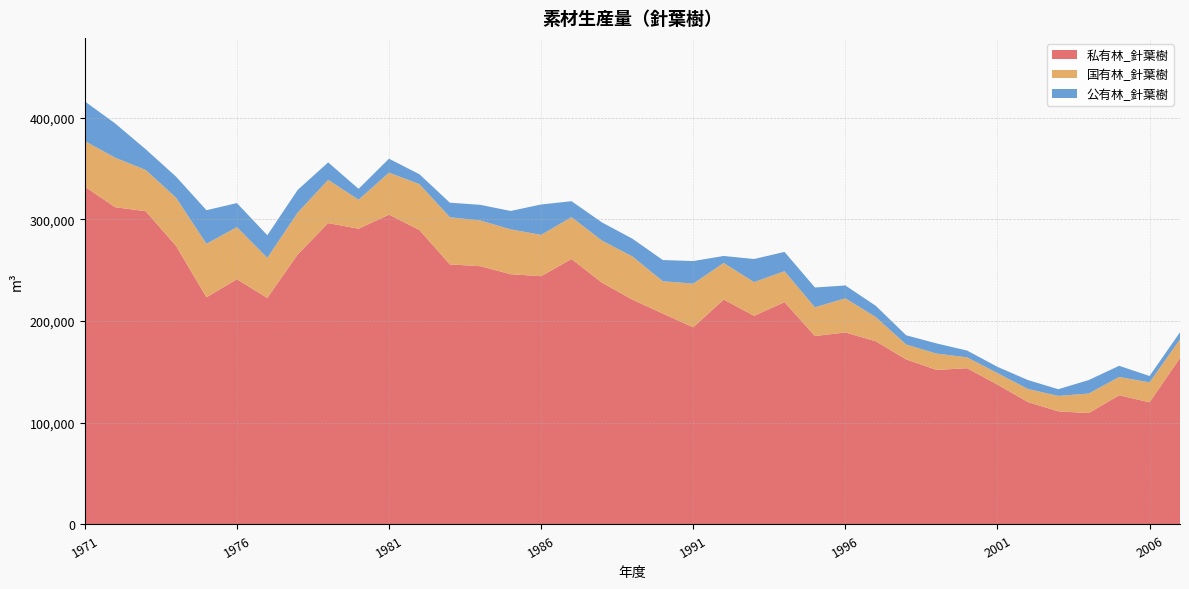

Reading left to right, list all the values displayed in this chart.

私有林_針葉樹: 332204	311895	308027	273949	223349	241108	222735	265531	296273	290770	304593	289501	255712	253921	246058	244100	261000	237734	221076	207348	193861	221148	205132	218627	185248	188789	180115	162268	151977	153651	137526	120362	111229	109526	127015	120108	163725
国有林_針葉樹: 44789	48692	40593	47388	52580	51282	39424	41162	42512	28536	41292	45139	46403	44971	44109	40648	41178	41361	42469	31795	42939	35968	33150	30391	28268	33588	23825	14650	16035	10690	11283	12866	15170	19214	17996	19634	18338
公有林_針葉樹: 39030	33688	20380	20663	33071	23610	22229	22307	17215	10694	13756	9706	14276	15398	18082	29890	15656	17902	17455	20857	22200	6884	22718	18982	19484	12623	11060	9082	9988	6659	6191	8772	6601	13260	10989	6258	6937